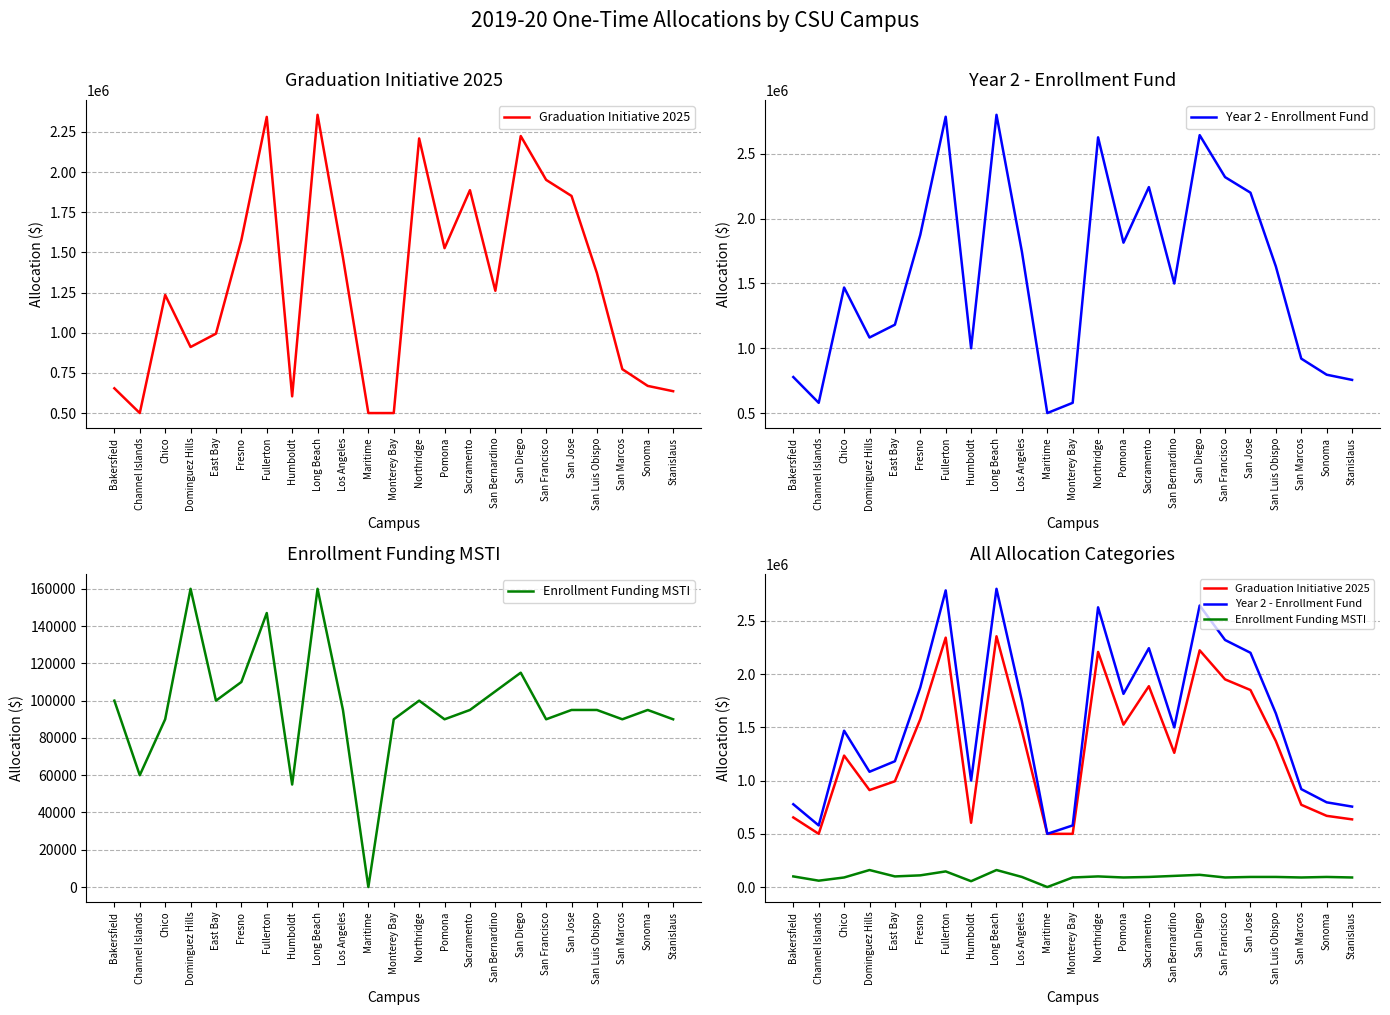

What is the sum of the Graduation Initiative 2025 values at Stanislaus and Dominguez Hills?

1547000